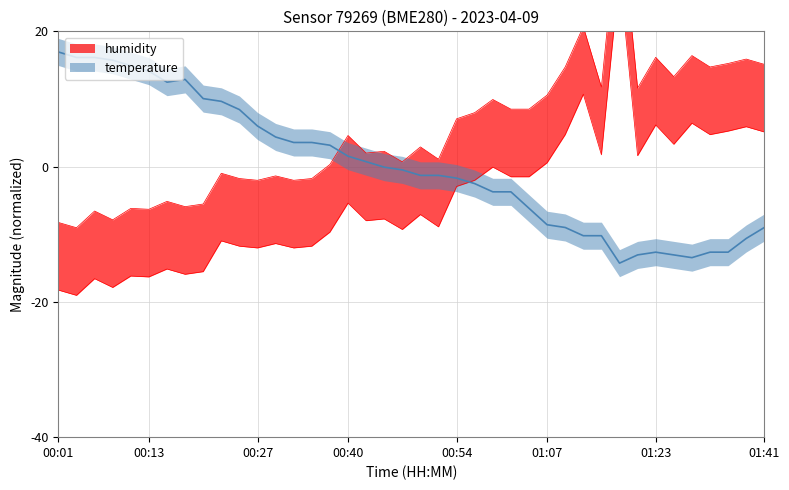

Which series has the largest total across all categories?

humidity